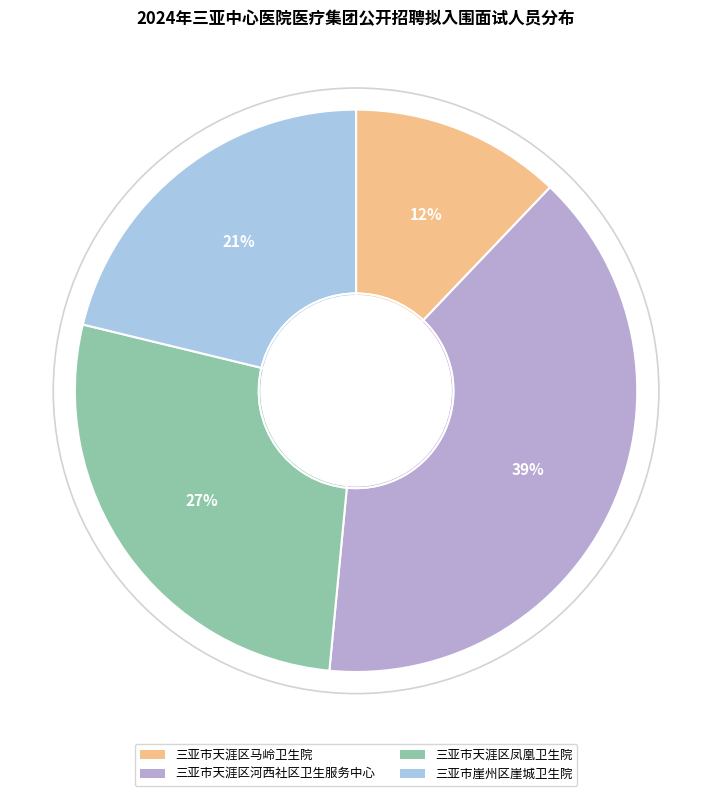

Which slice is the smallest?

三亚市天涯区马岭卫生院